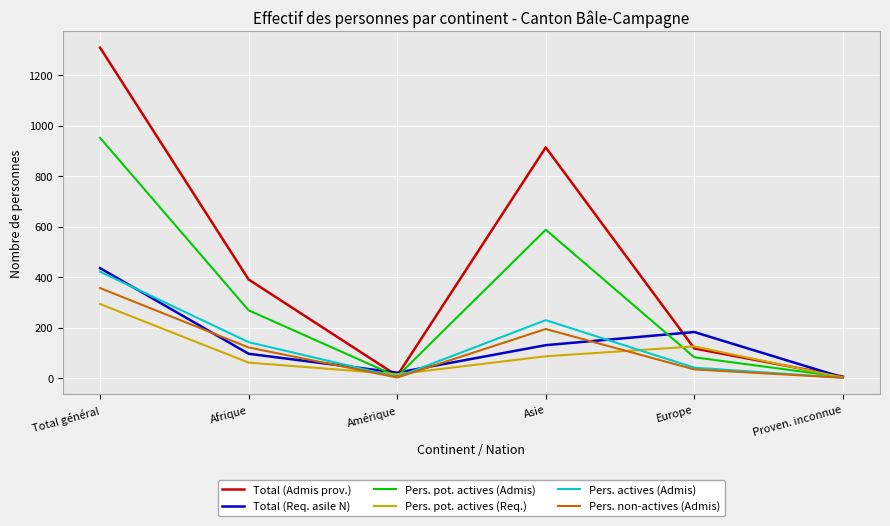

What is the sum of the Pers. pot. actives (Req.) values at Afrique and Asie?

149